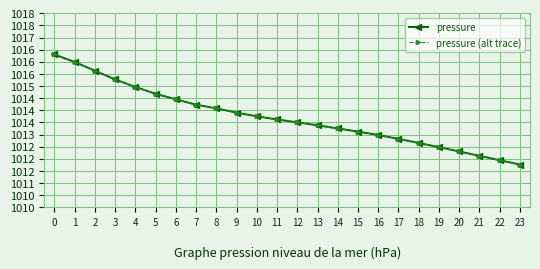

Is this an area chart (filled region under the line)?

No